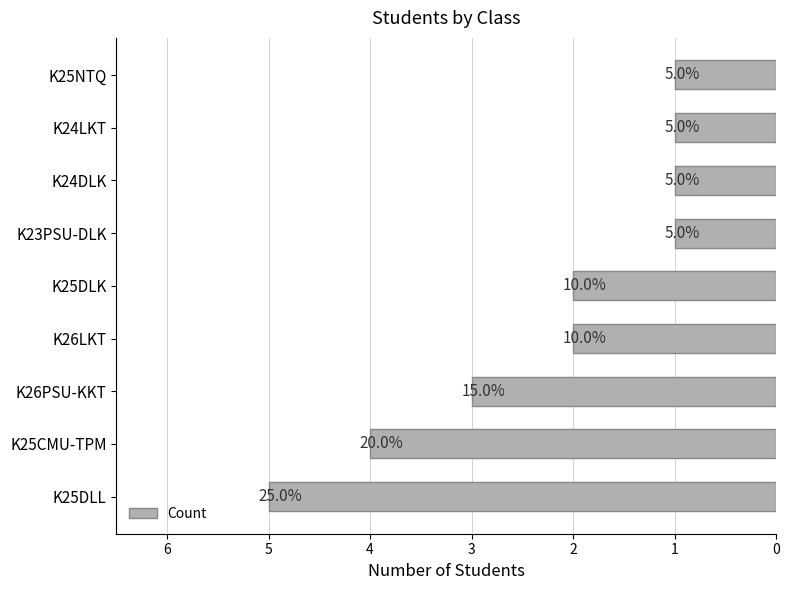

How many bars are there in total?

9